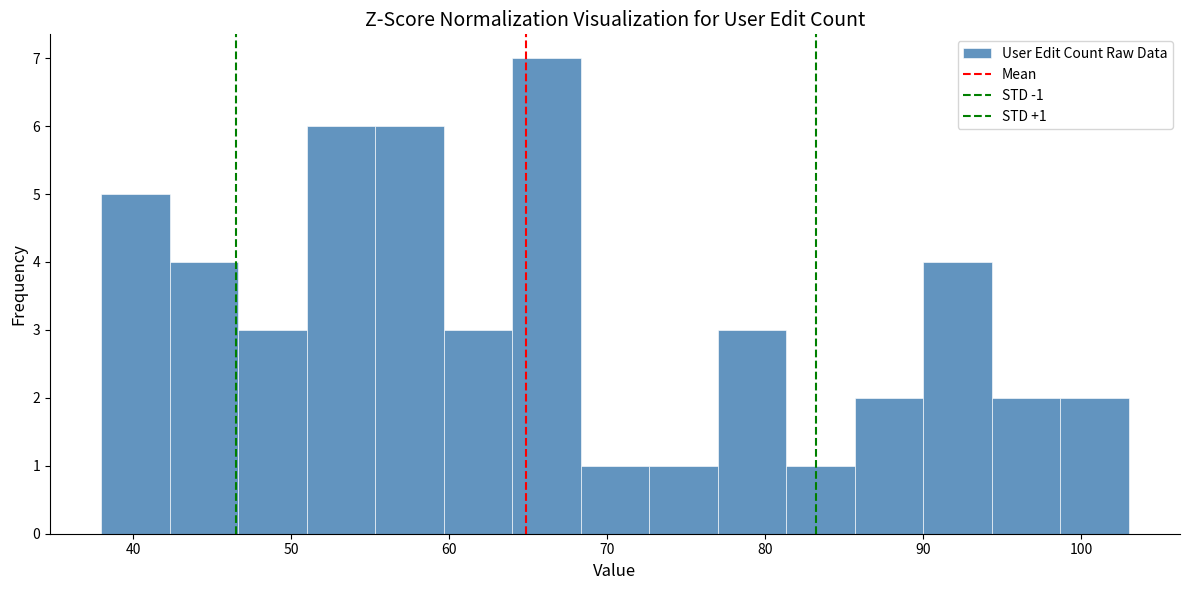

Which range on the x-axis has the tallest bar?

64 to 68